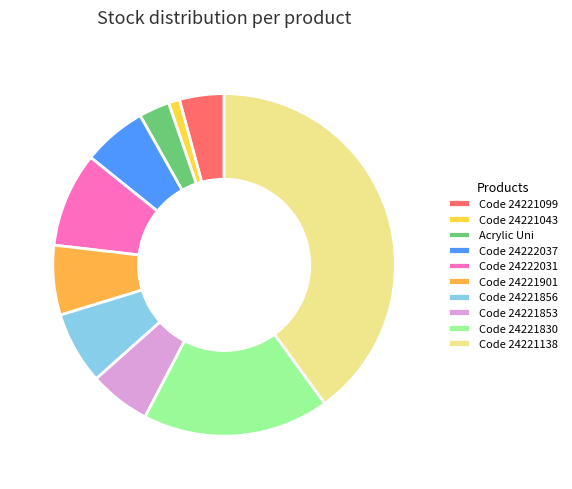

How many slices are in this pie chart?

10